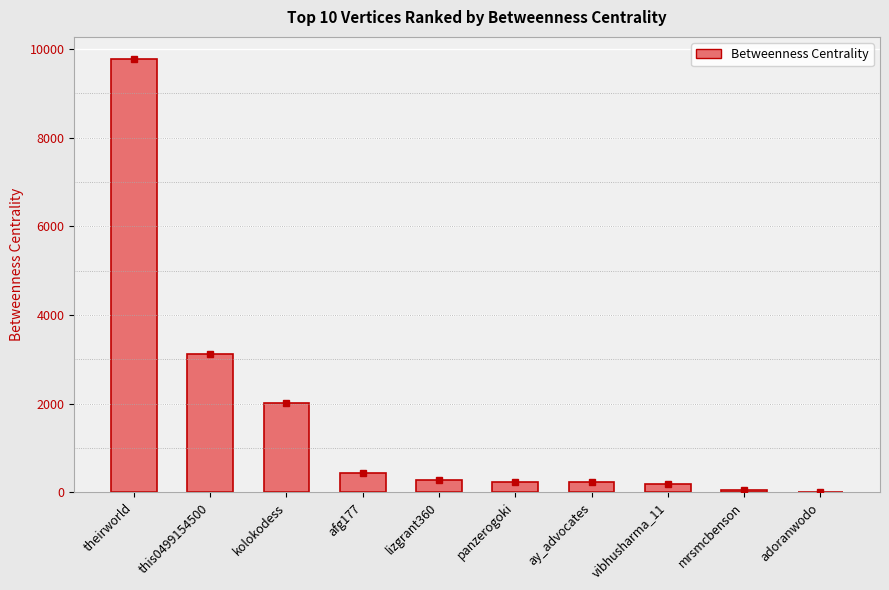

What is the sum of the values at adoranwodo and panzerogoki?

222.7